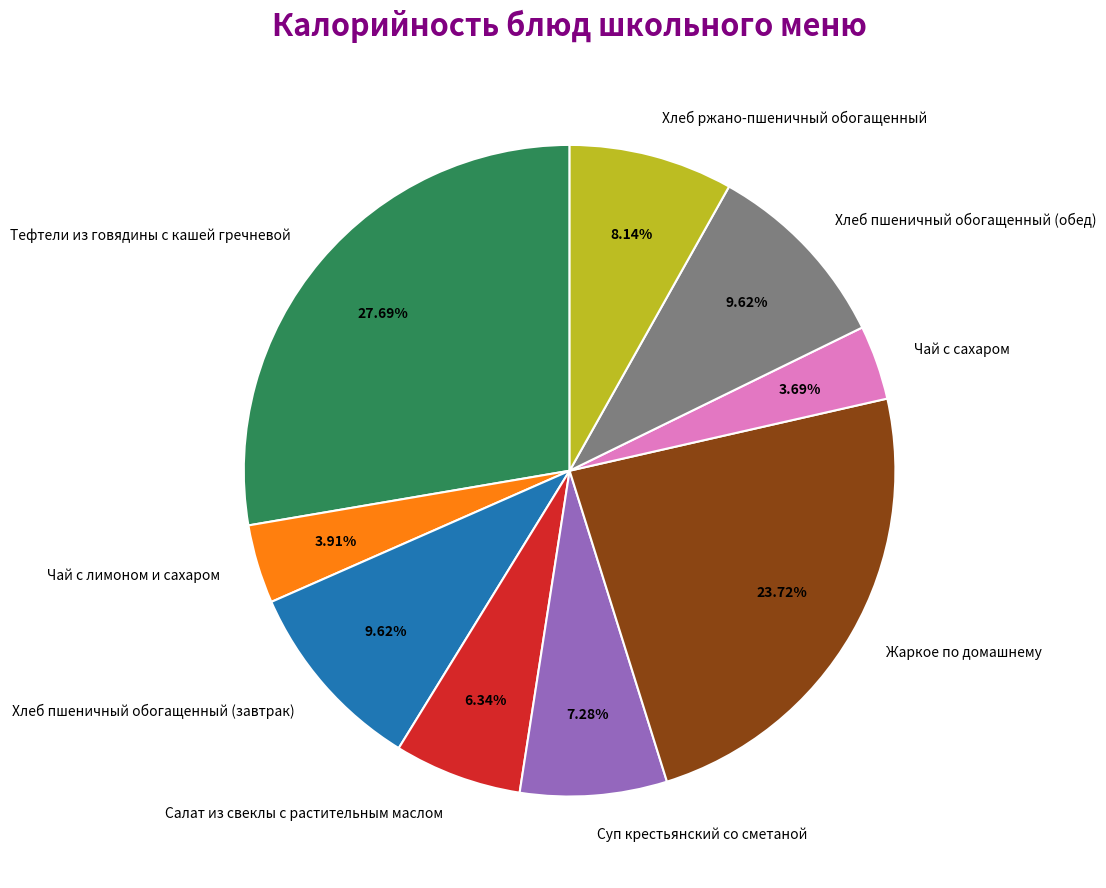

How many slices are in this pie chart?

9